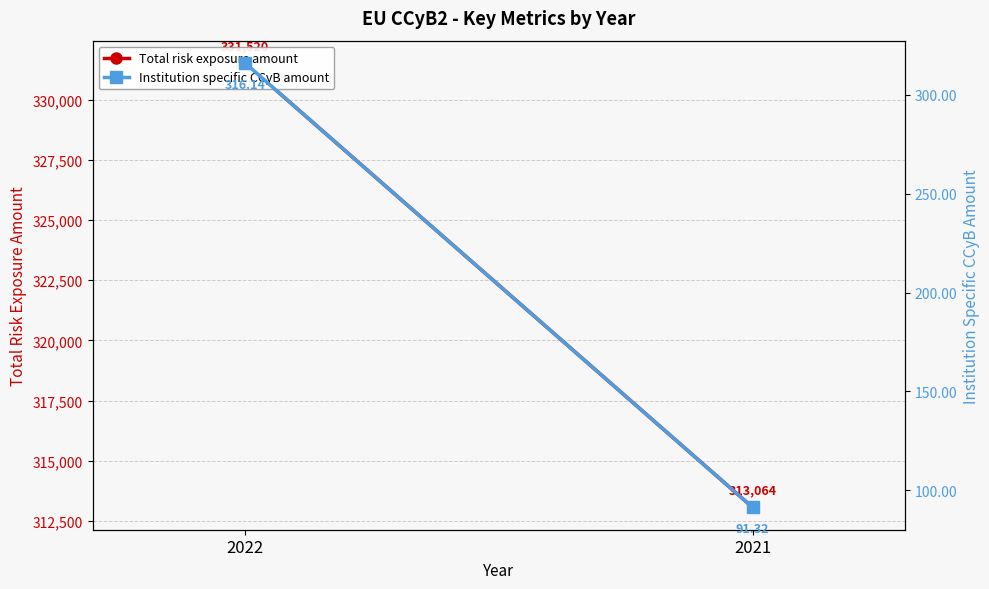

Reading right to left, extract all data points from this chart.

Total risk exposure amount: 313064.5	331520.0
Institution specific CCyB amount: 91.3	316.1